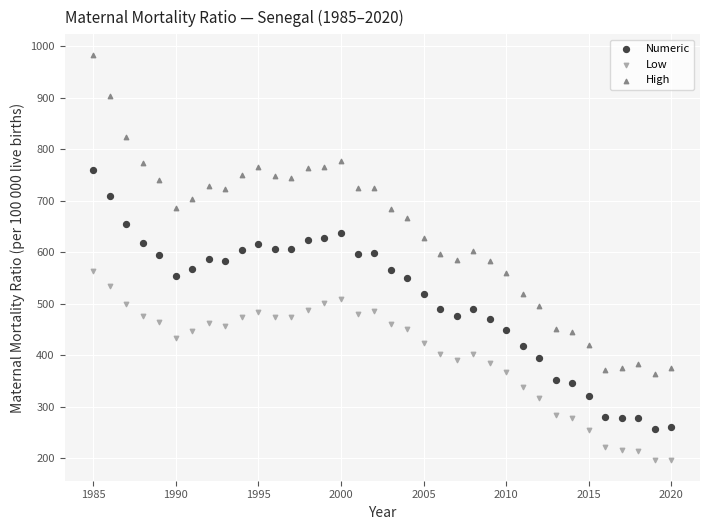

What is the X range (max minus min) for the scatter plot?

35.0